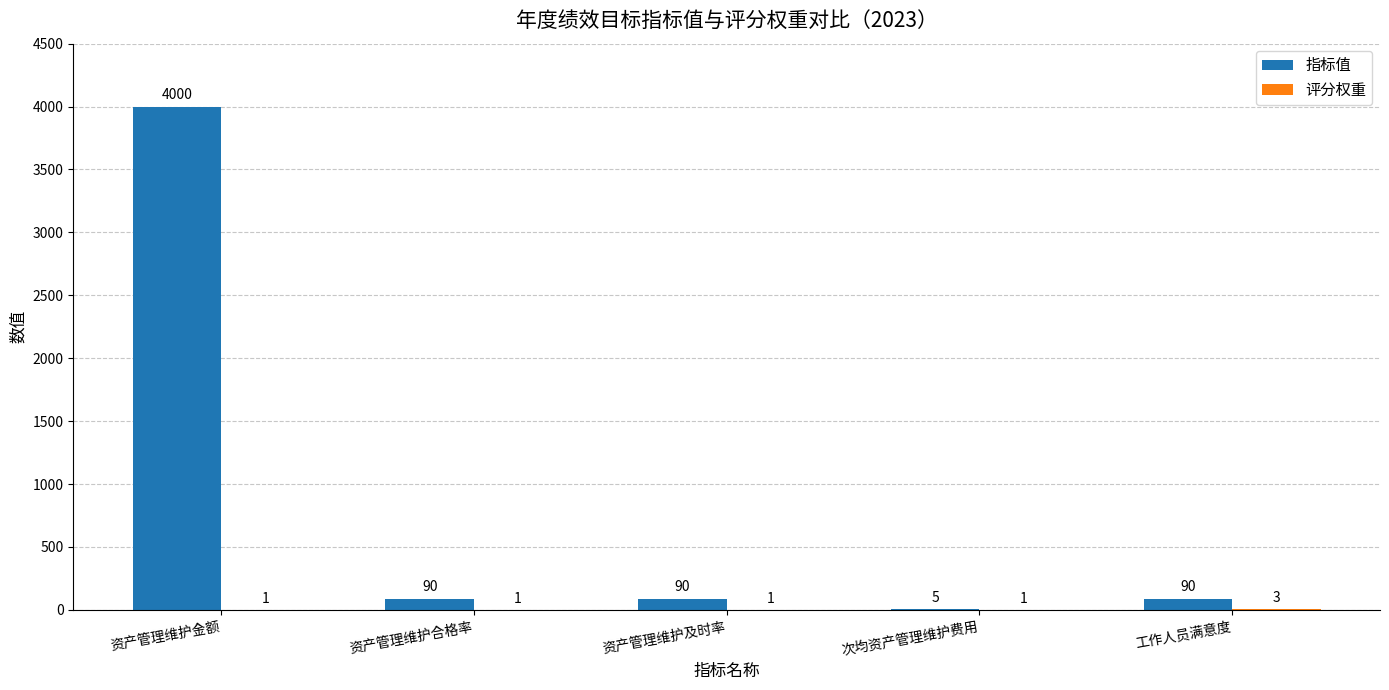

What is the sum of all 指标值 values?

4275